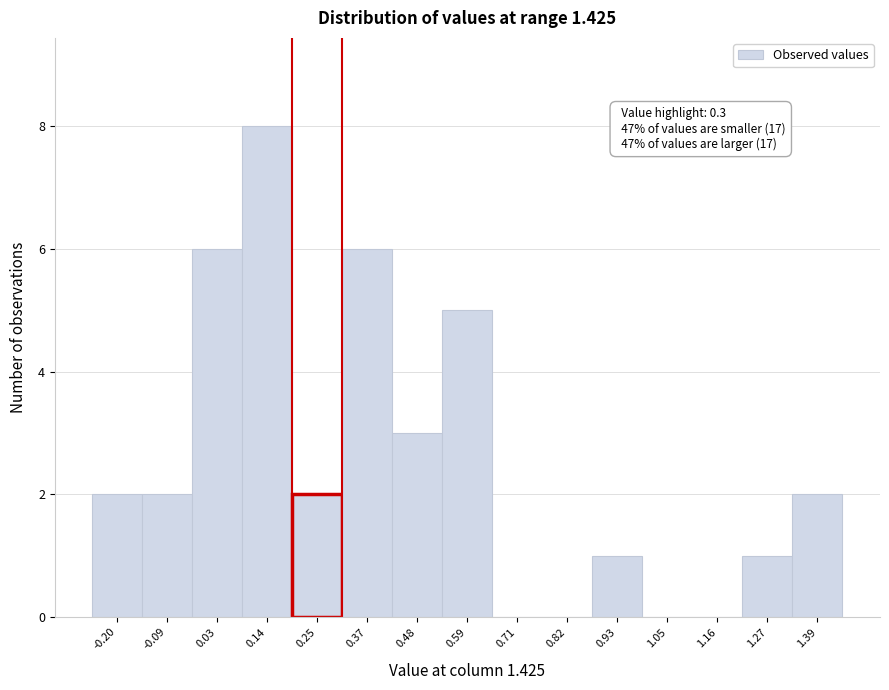

Reading right to left, what are all the values shown in this chart?

1.39=2	1.27=1	1.16=0	1.05=0	0.93=1	0.82=0	0.71=0	0.59=5	0.48=3	0.37=6	0.25=2	0.14=8	0.03=6	-0.09=2	-0.20=2